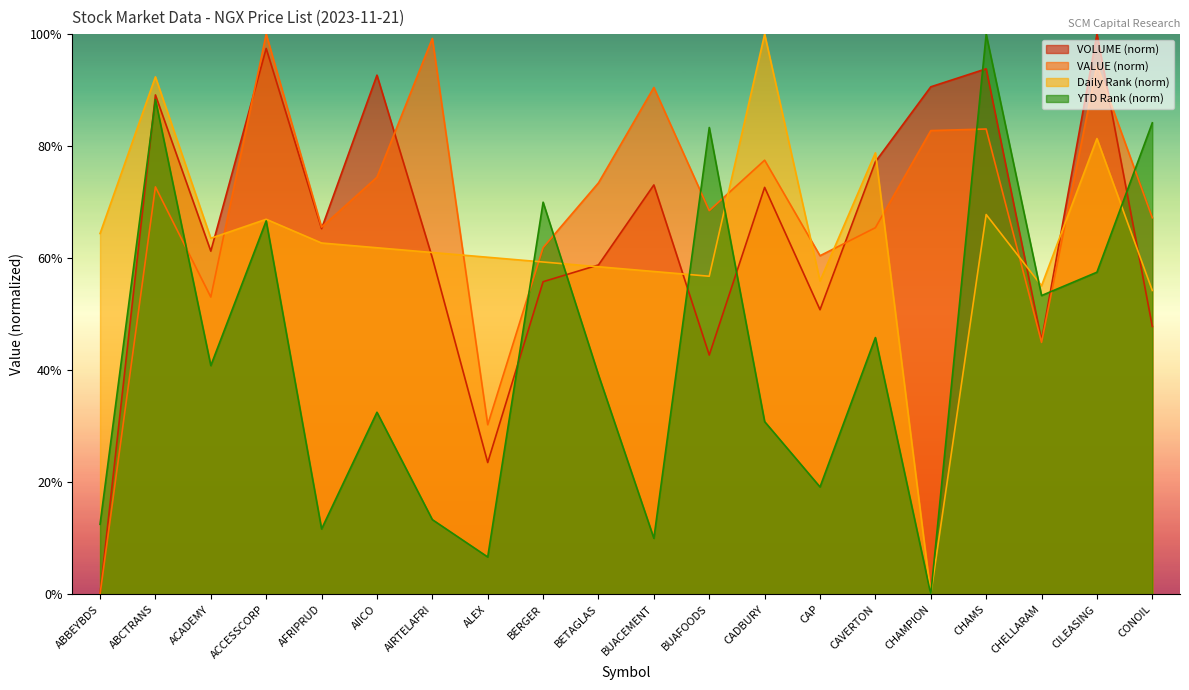

What is the spread (max minus min) of values at ABBEYBDS?

64.4